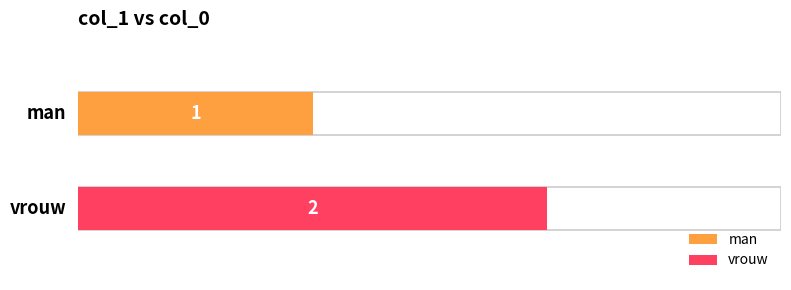

What is the average value?

2